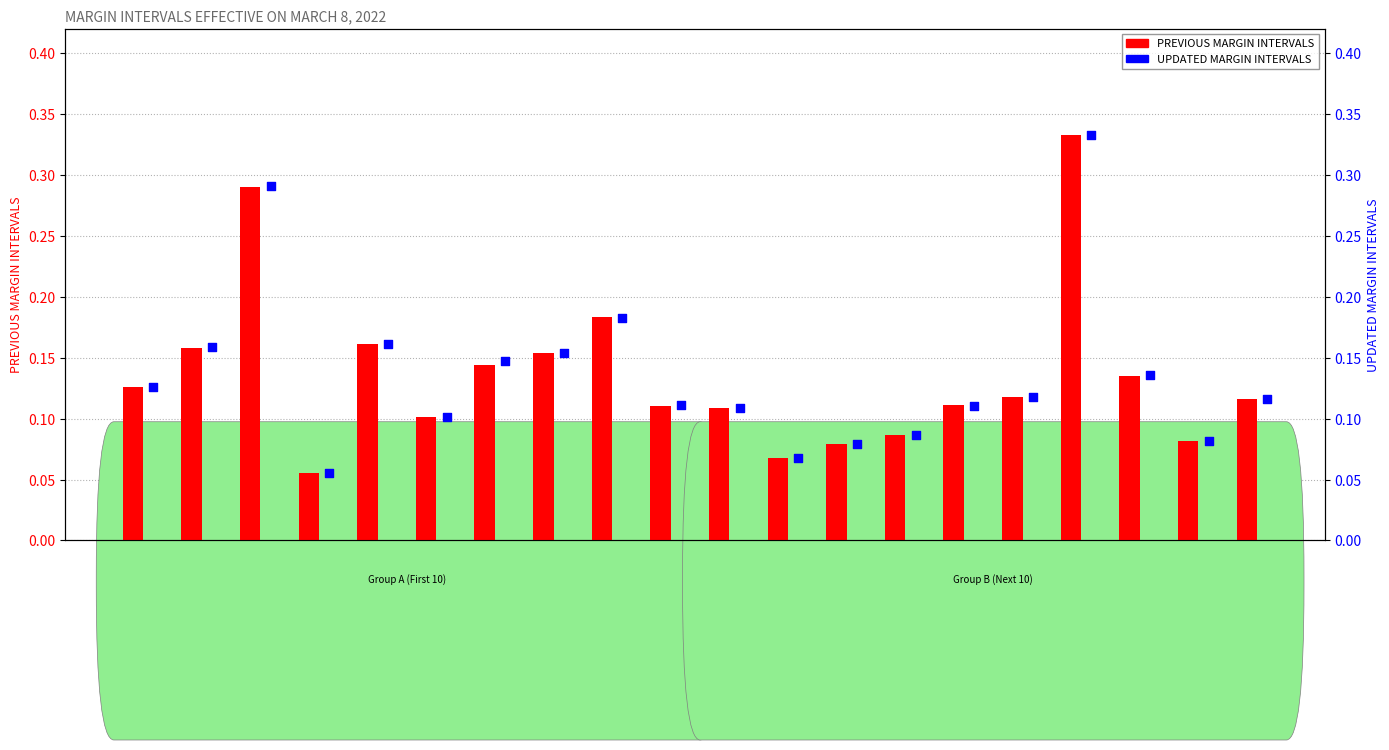

What are all the series names shown in the legend?

PREVIOUS MARGIN INTERVALS, UPDATED MARGIN INTERVALS